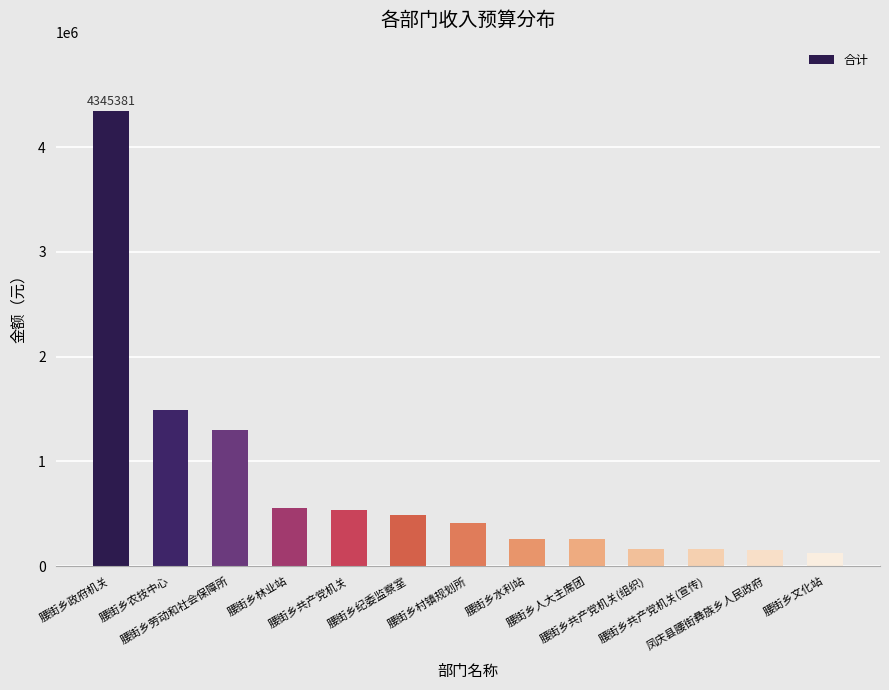

What is the maximum value shown in the chart?

4345381.8